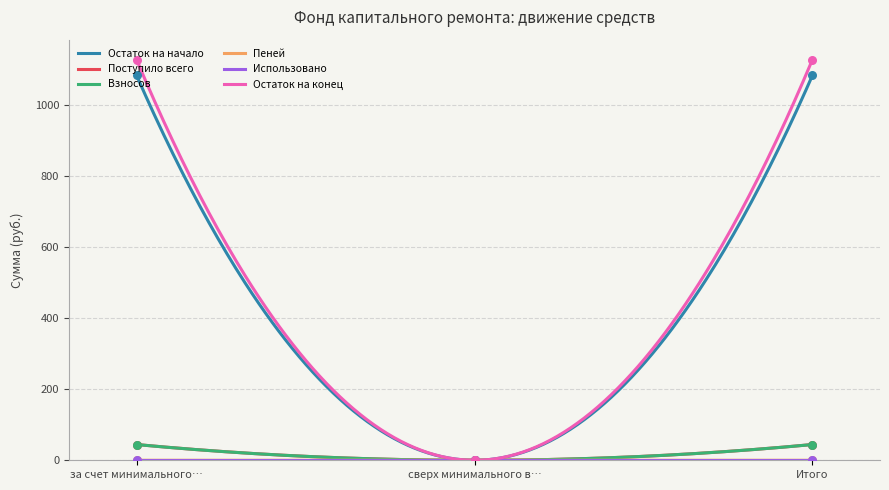

At how many categories does at least one series exceed 425?

2